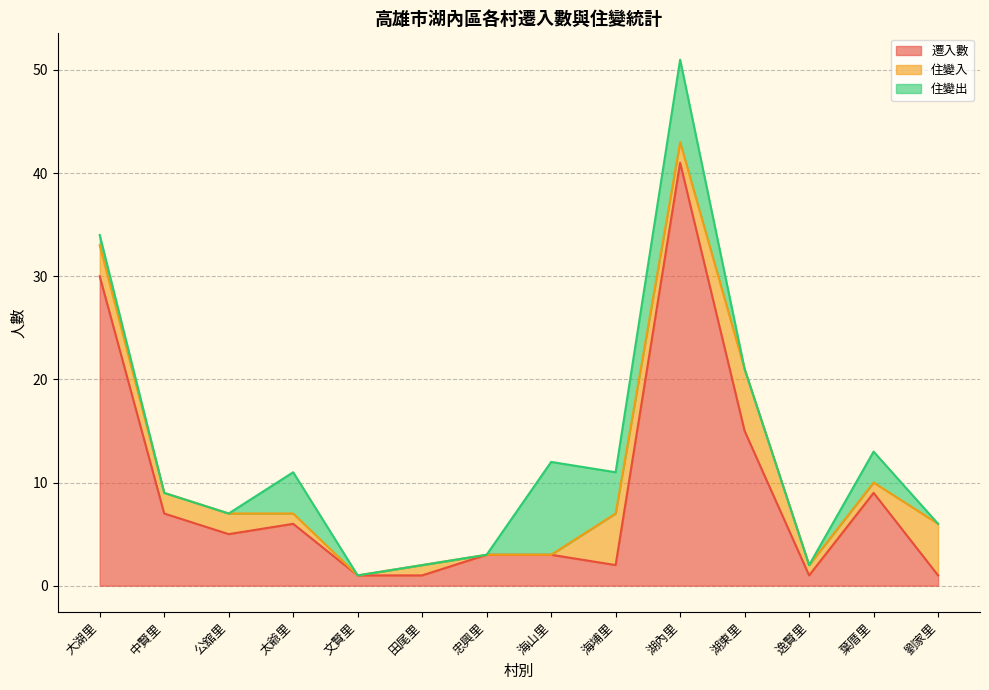

What is the approximate value of 住變入 at 葉厝里?

1